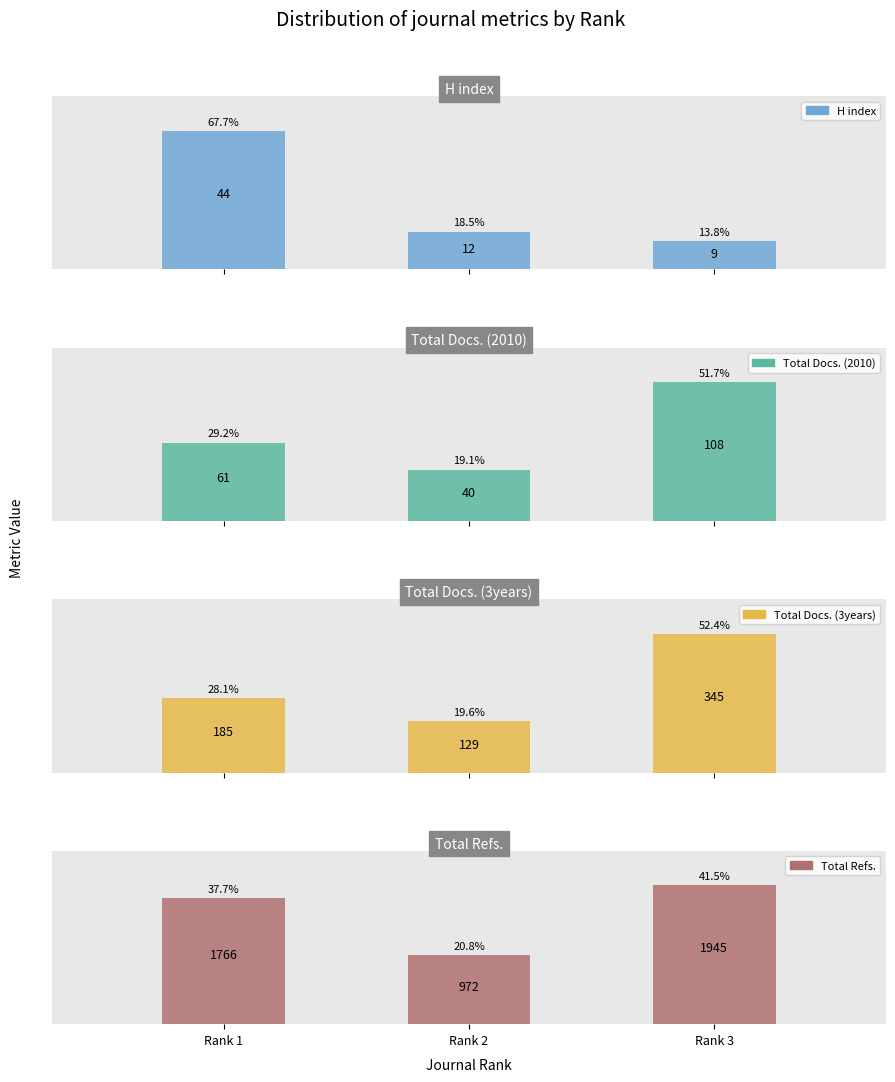

Reading left to right, extract all data points from this chart.

H index: 44	12	9
Total Docs. (2010): 61	40	108
Total Docs. (3years): 185	129	345
Total Refs.: 1766	972	1945